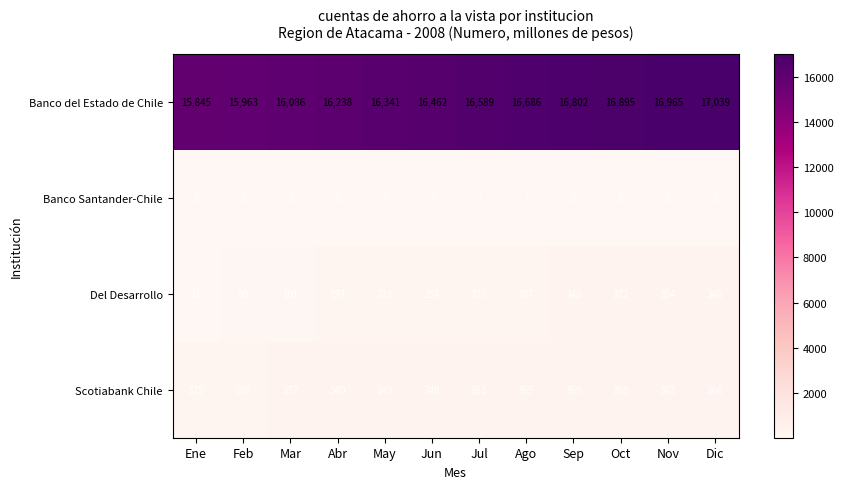

True or false: Banco del Estado de Chile has a value of 16589 at Jul.

True